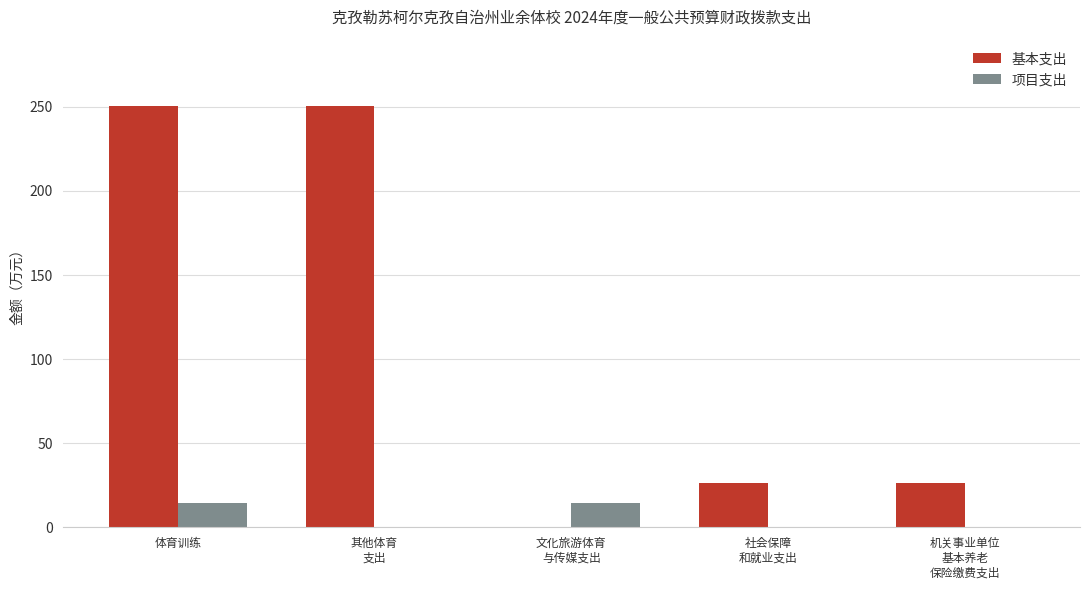

At which category is the sum across all series the highest?

体育训练